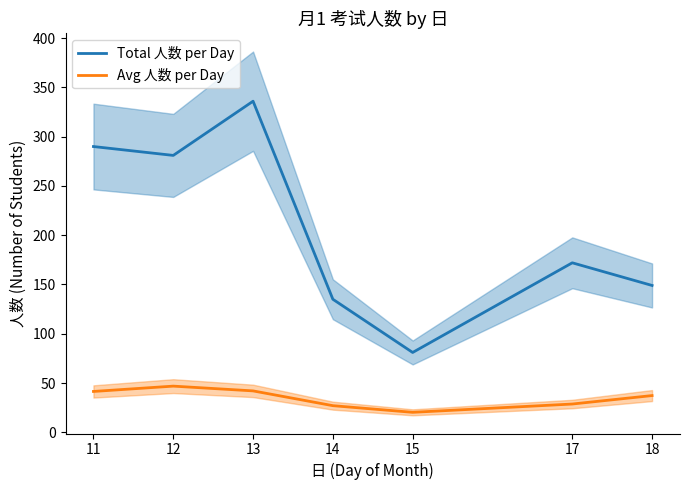

Reading left to right, transcribe all the data shown in this chart.

Total 人数 per Day: 11=290.0	12=281.0	13=336.0	14=135.0	15=81.0	17=172.0	18=149.0
Avg 人数 per Day: 11=41.4	12=46.8	13=42.0	14=27.0	15=20.2	17=28.7	18=37.2